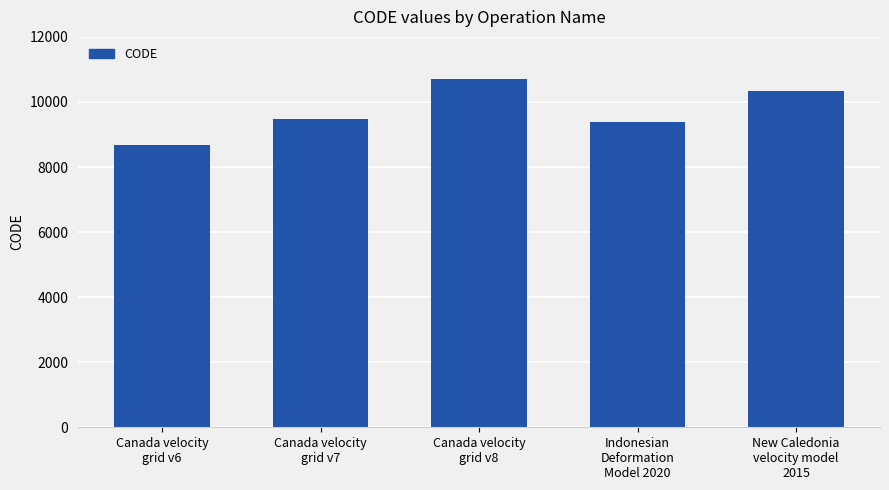

The value at Canada velocity
grid v8 is 10707. True or false?

True